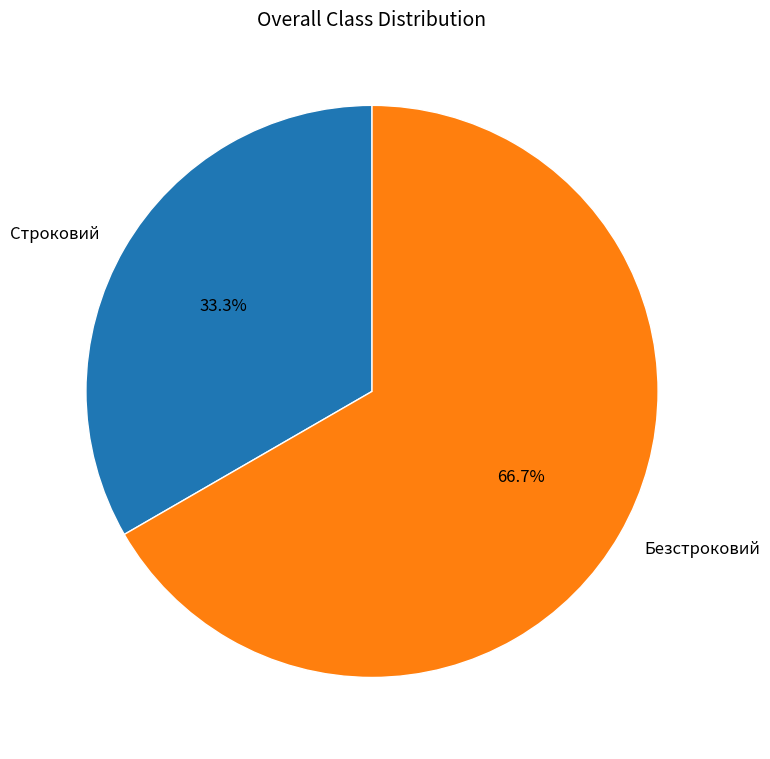

Combined, do Безстроковий and Строковий account for over 50%?

Yes